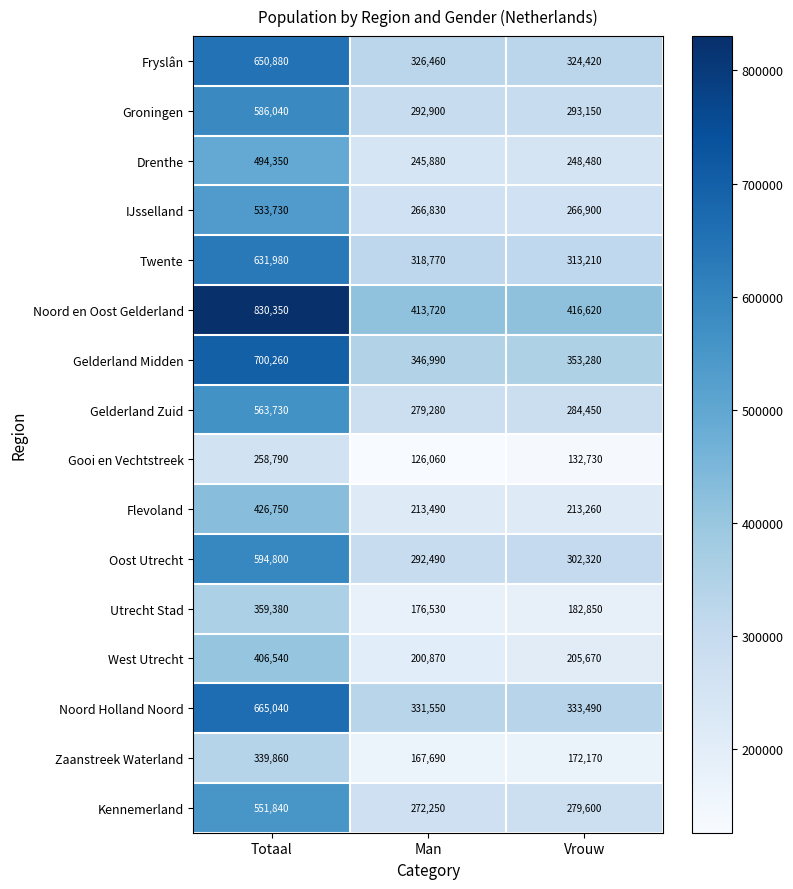

The Flevoland series shows 114269 at Vrouw. True or false?

False